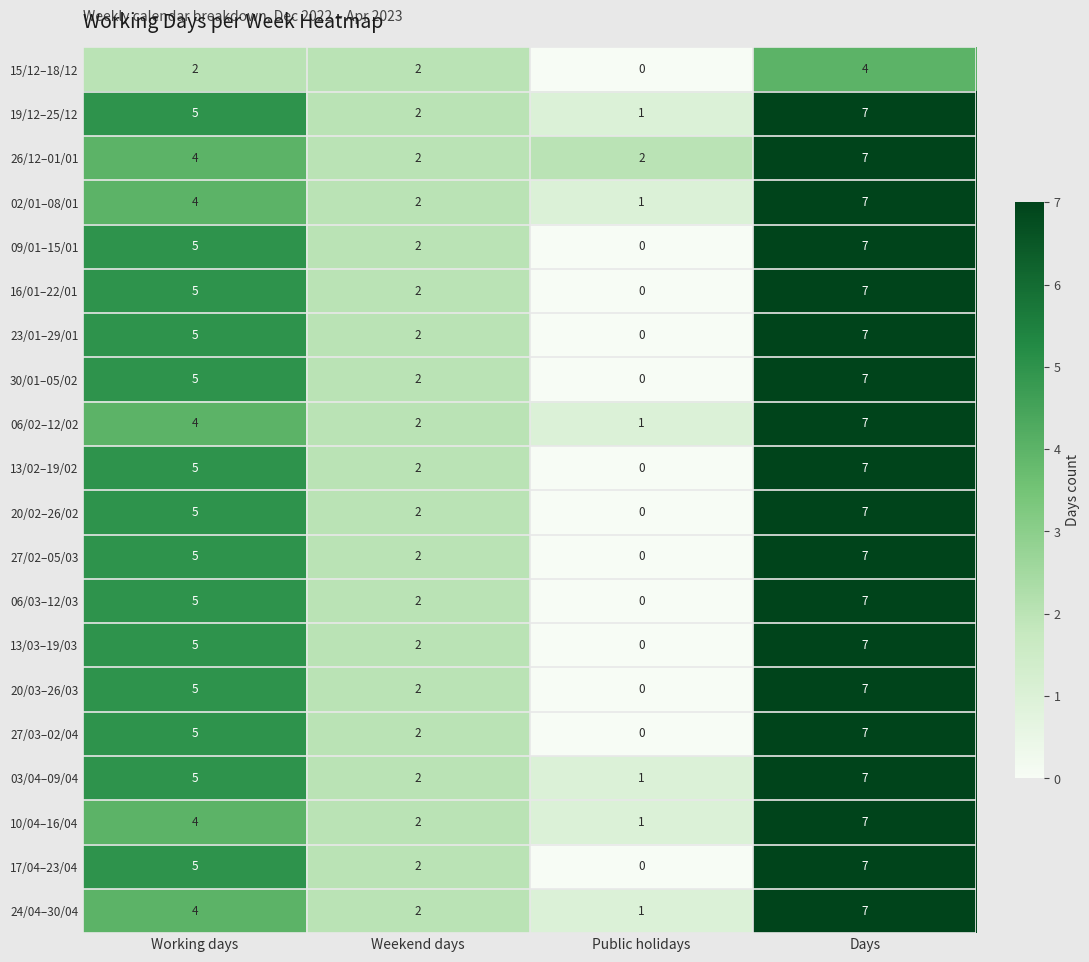

Where is 13/03–19/03 nearest to the value 3?

Weekend days